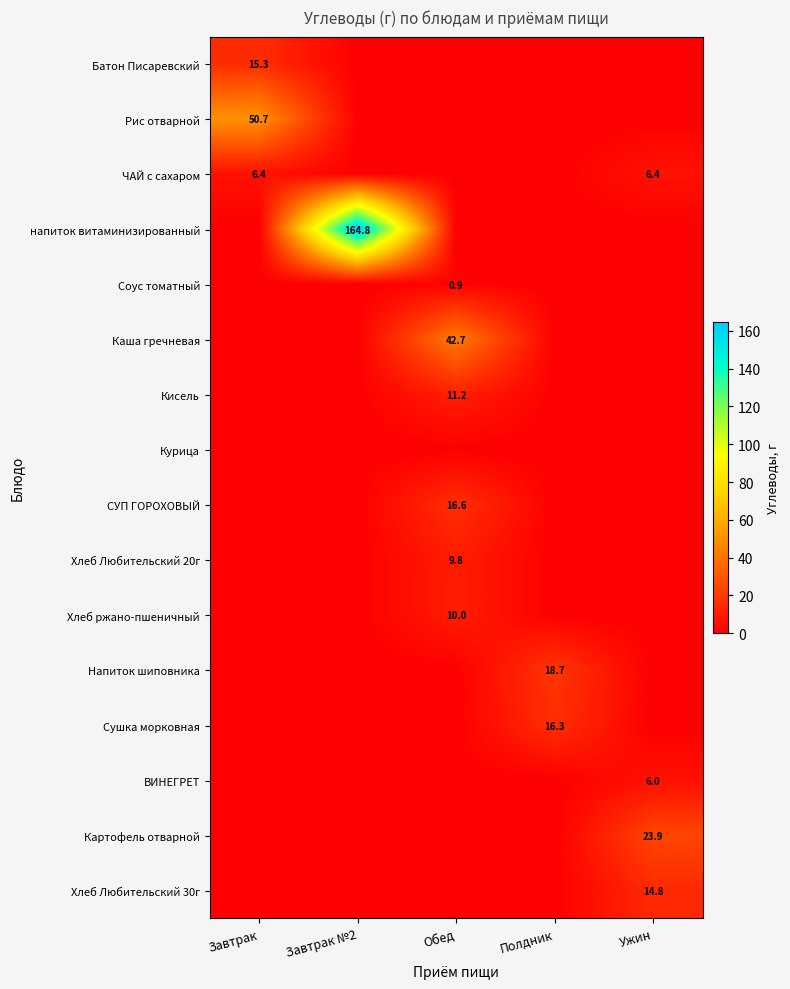

Is it true that Напиток шиповника equals 18.7 at Полдник?

True